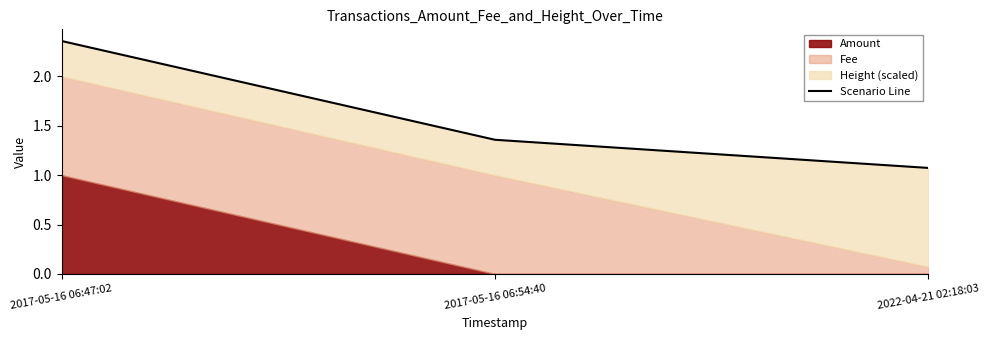

What is the label of the 1st point from the right?

2022-04-21 02:18:03